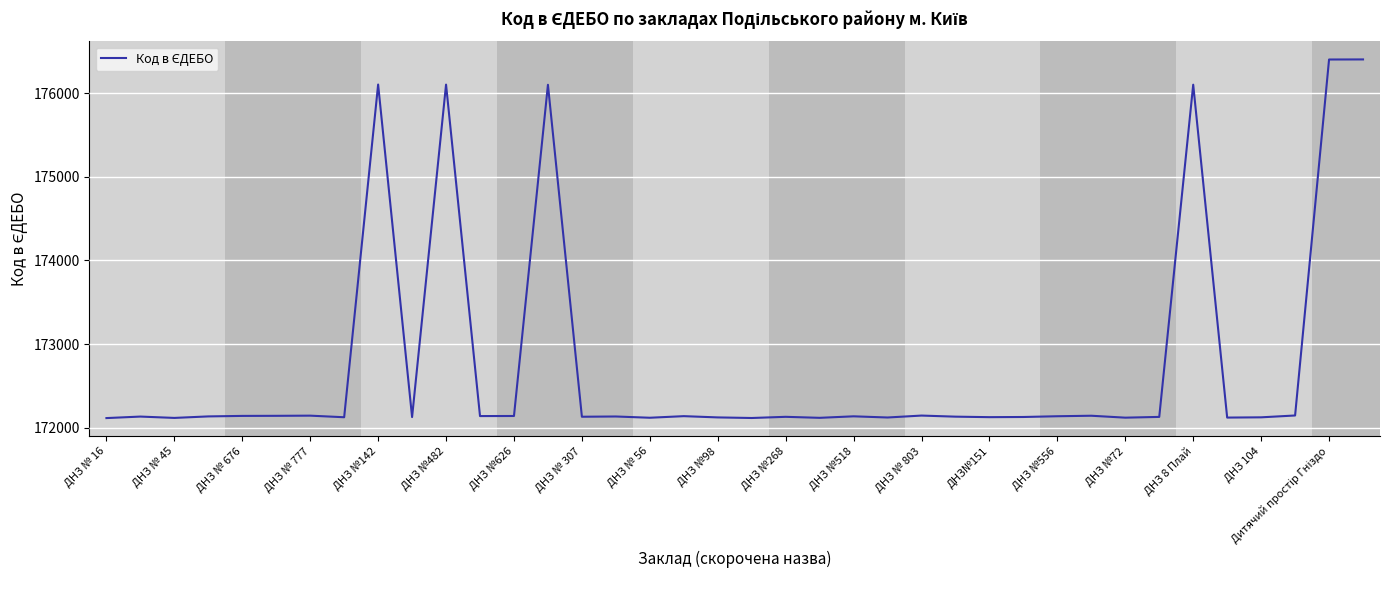

Does the chart have visible grid lines?

Yes